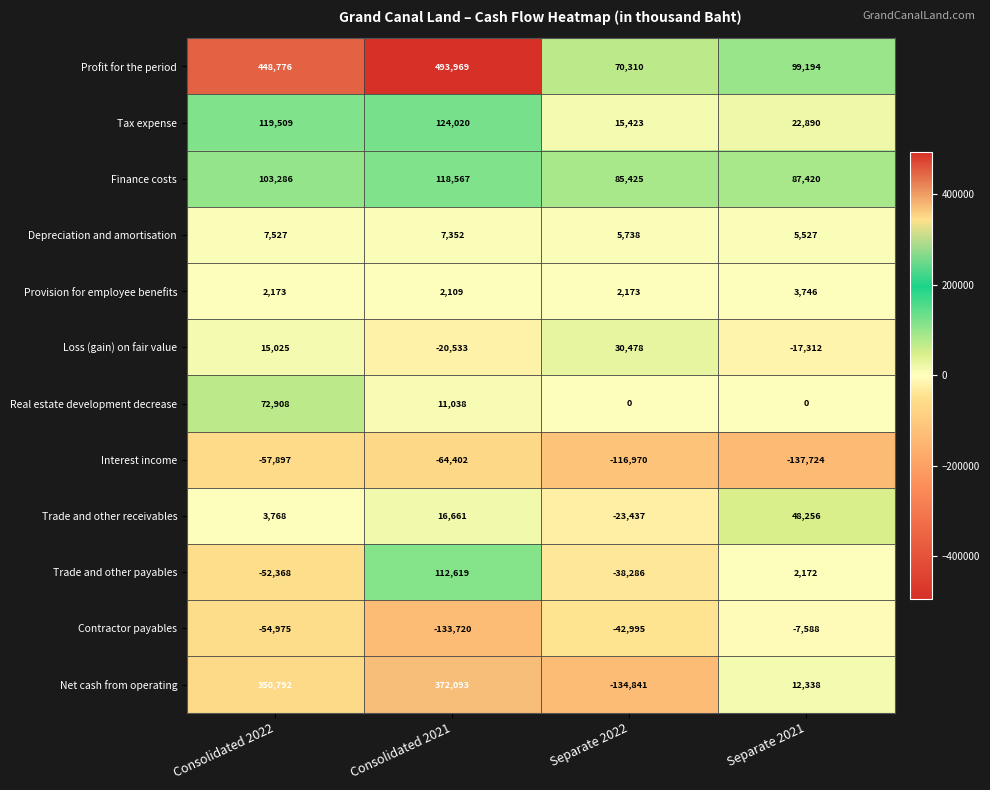

At which label does Contractor payables reach its minimum?

Consolidated 2021